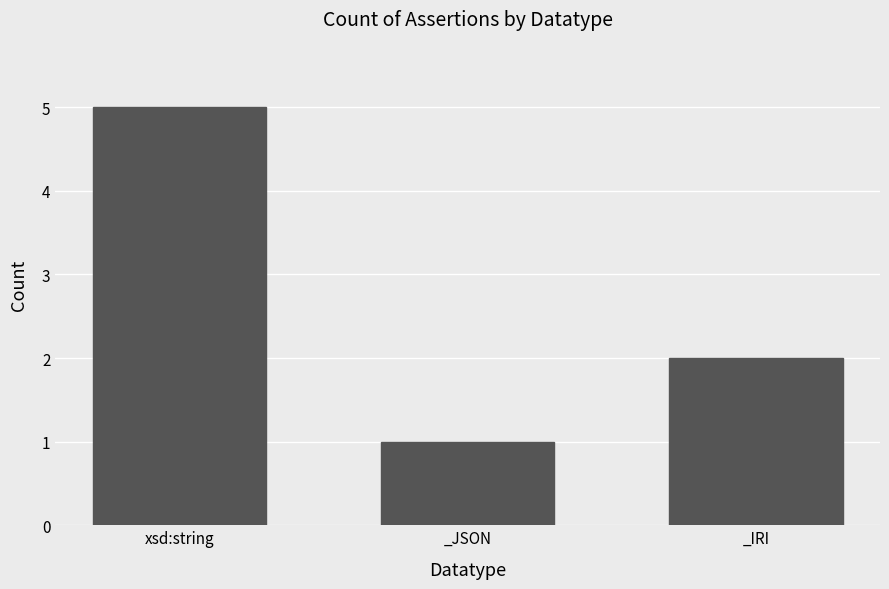

Approximately how many times larger is the value at _JSON compared to _IRI?

0.5